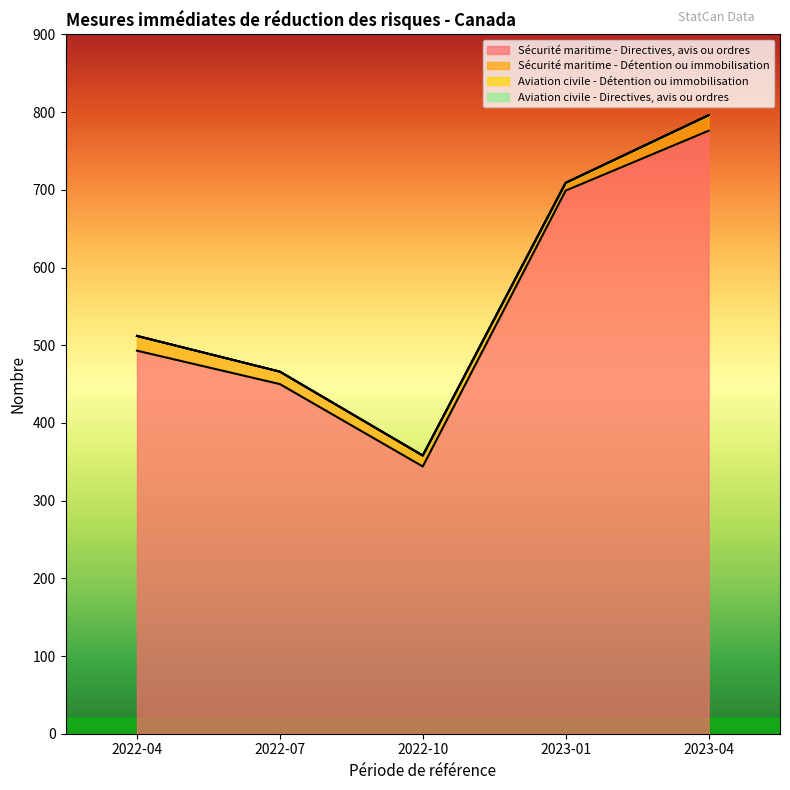

Does the chart display data point markers on the line(s)?

No